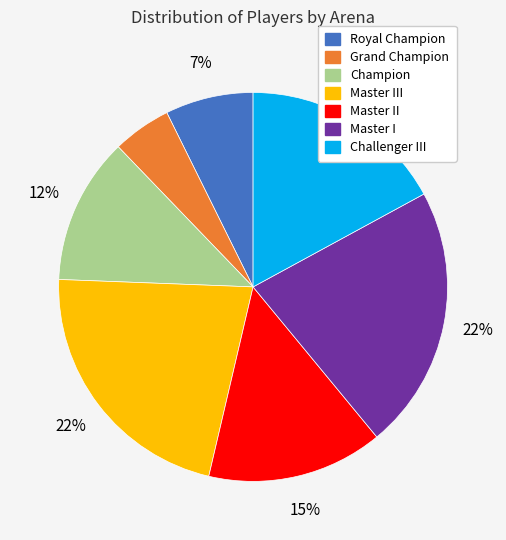

To the nearest percent, what portion does Grand Champion represent?

5%